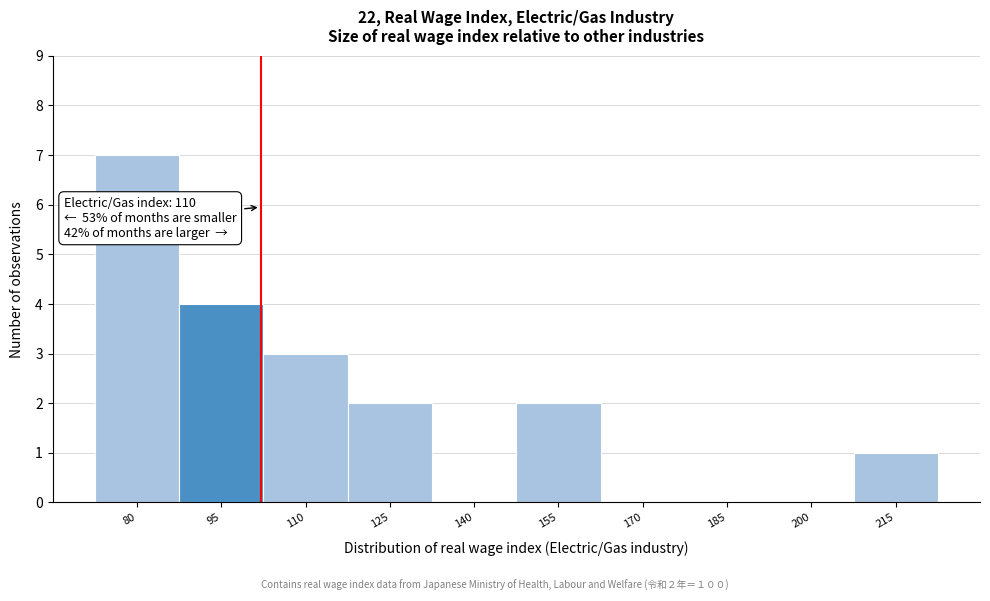

Reading left to right, list all the values displayed in this chart.

80=7	95=4	110=3	125=2	140=0	155=2	170=0	185=0	200=0	215=1